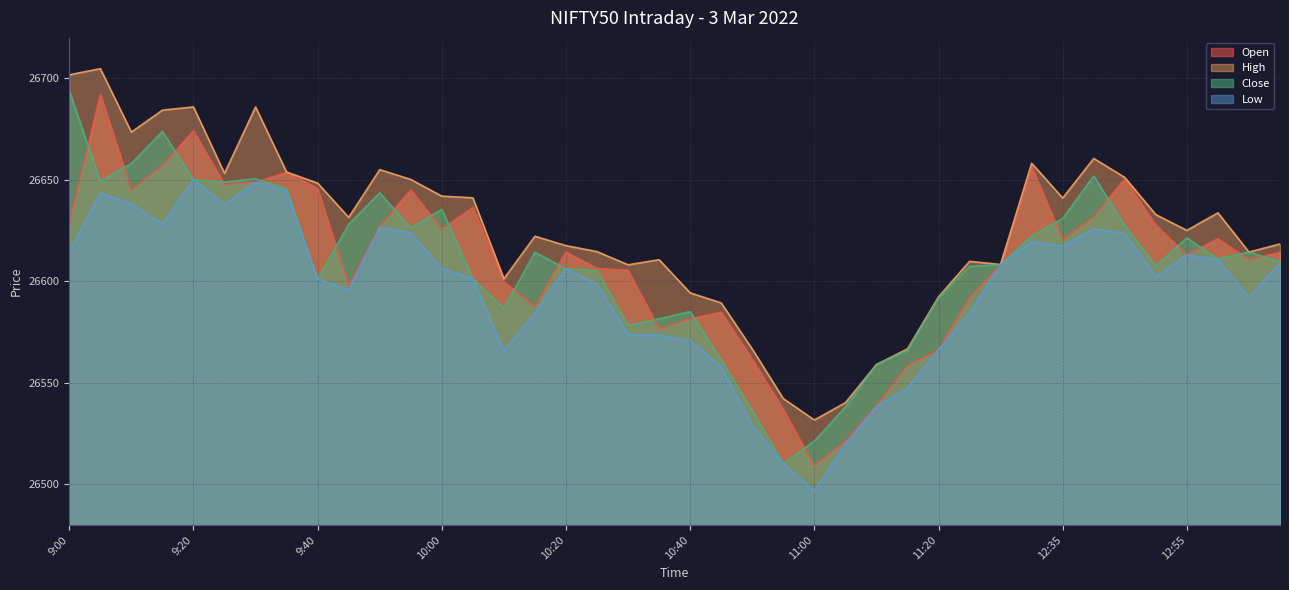

Which category has the highest value in the High series?

9:05